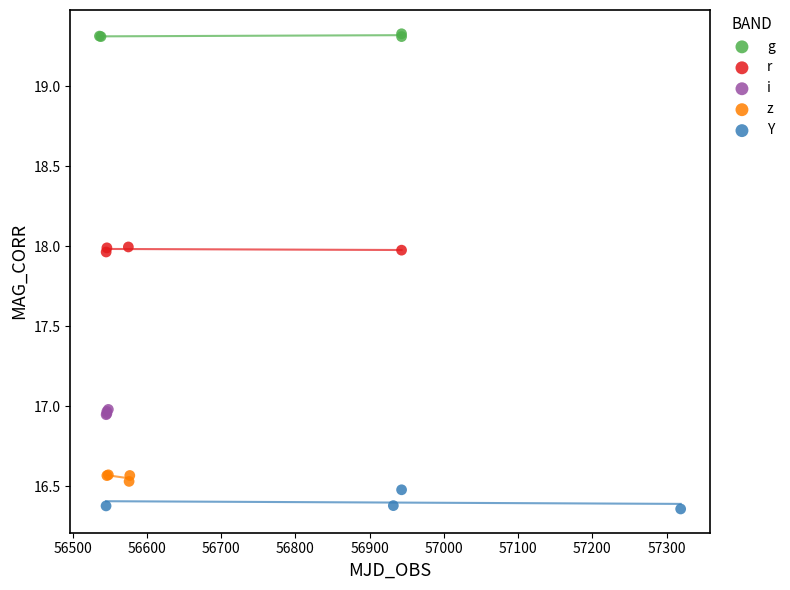

Which series reaches the minimum Y coordinate?

Y